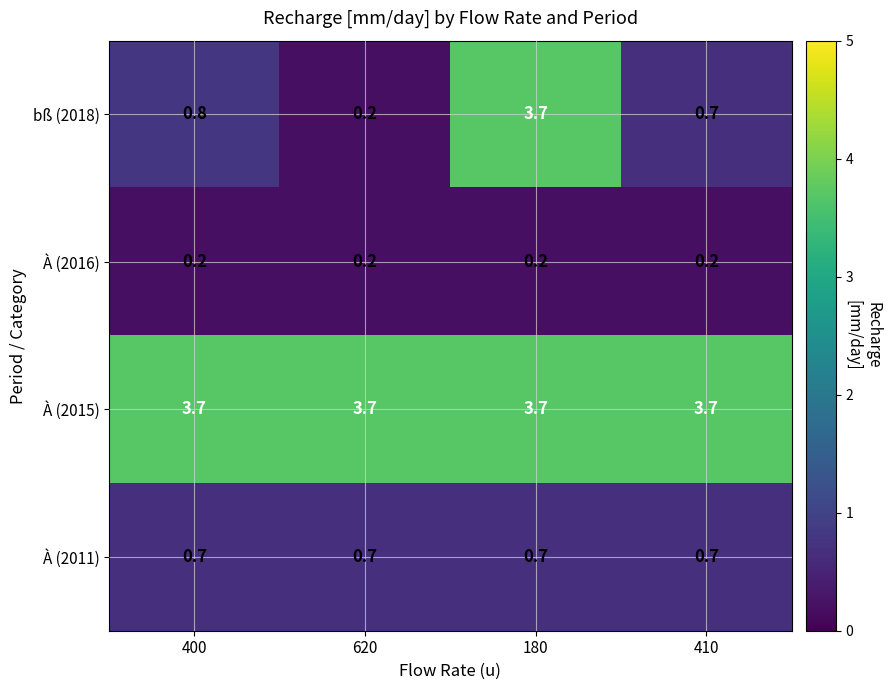

Rank the series at 400 from highest to lowest value.

À (2015), bß (2018), À (2011), À (2016)